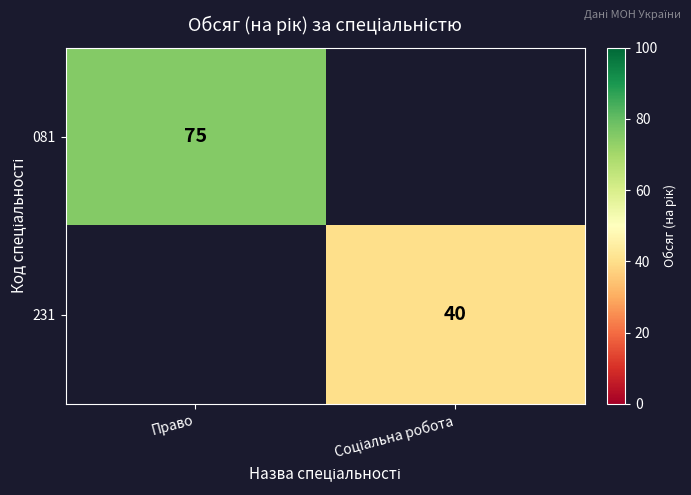

What is the maximum value for 081?

75